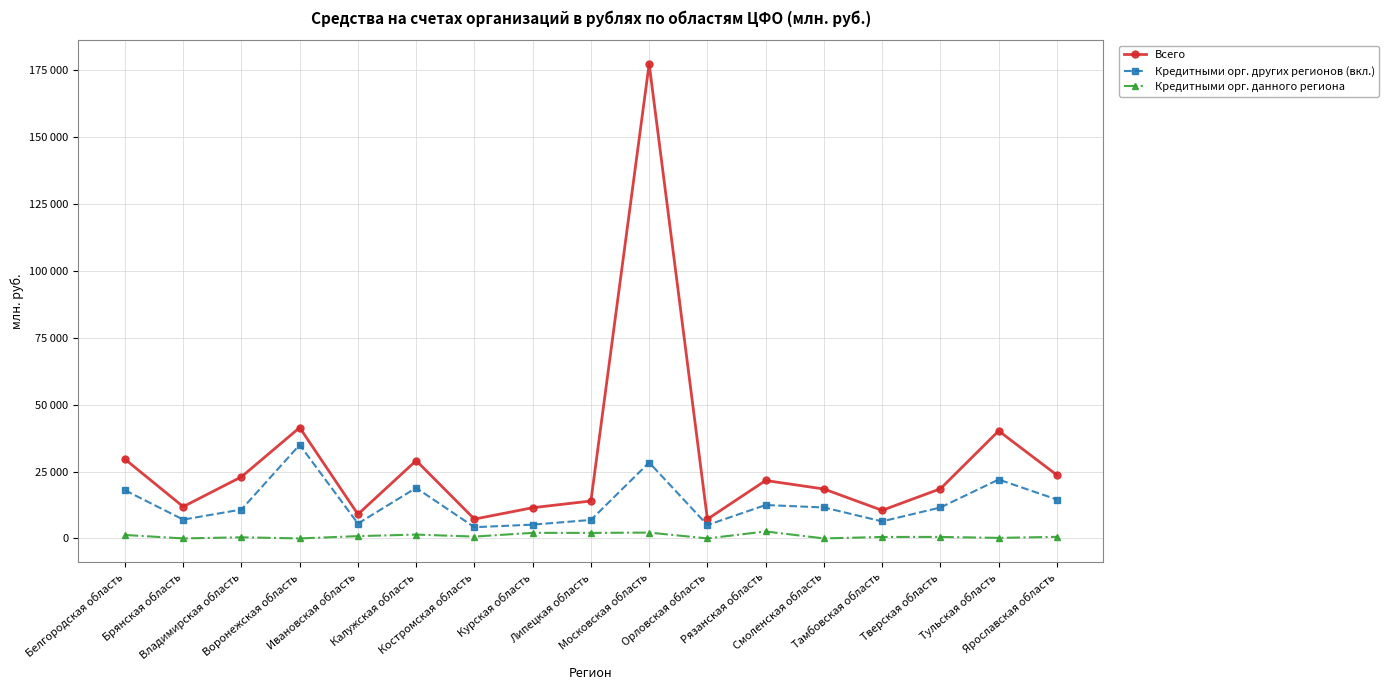

What is the label of the 6th point from the right?

Рязанская область